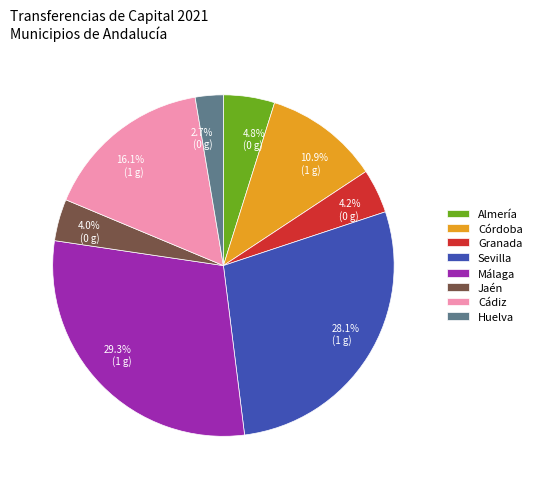

Is Cádiz the majority of the pie?

No